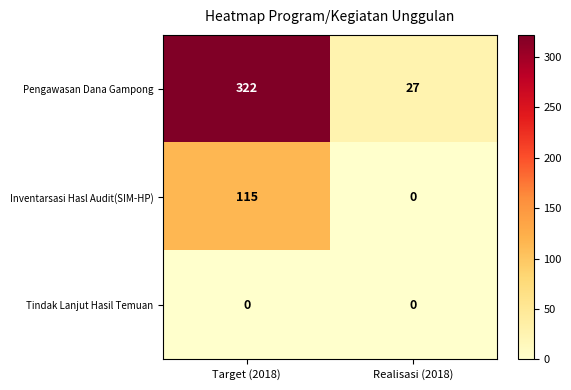

Where is Pengawasan Dana Gampong nearest to the value 174?

Realisasi (2018)